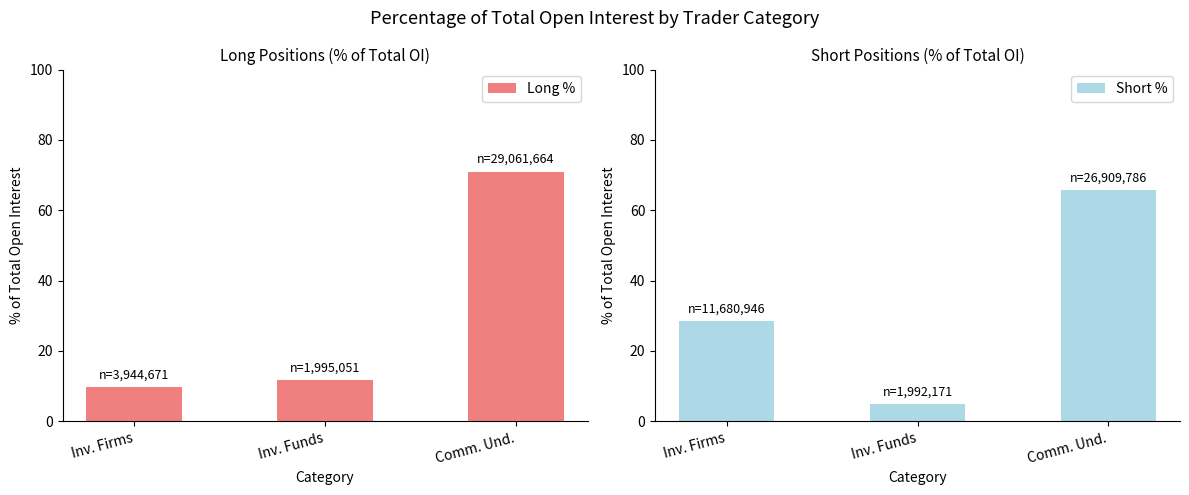

Reading left to right, extract all data points from this chart.

Long %: Inv. Firms=9.6	Inv. Funds=11.7	Comm. Und.=71.0
Short %: Inv. Firms=28.5	Inv. Funds=4.9	Comm. Und.=65.7